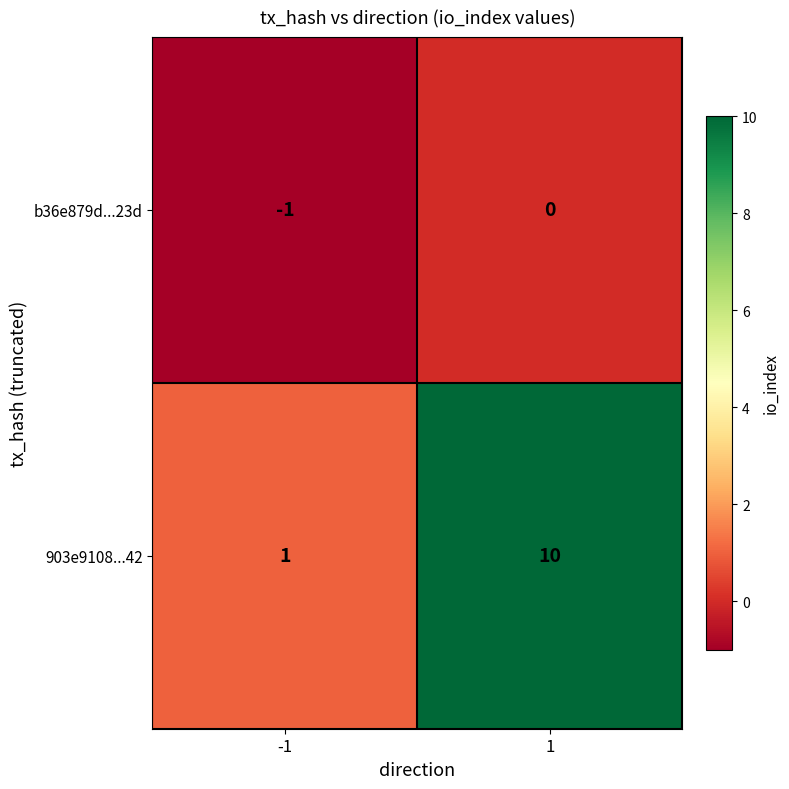

Reading left to right, extract all data points from this chart.

b36e879d...23d: -1	0
903e9108...42: 1	10